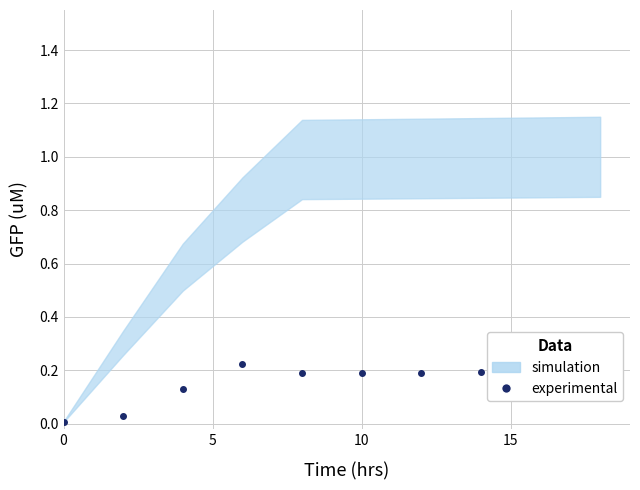

Does the chart have visible grid lines?

Yes